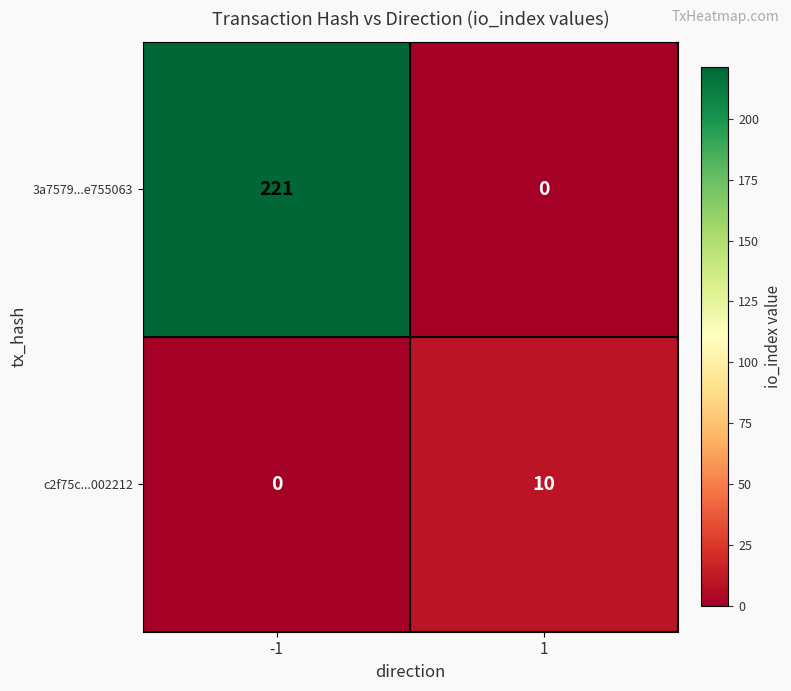

At how many categories does at least one series exceed 201?

1